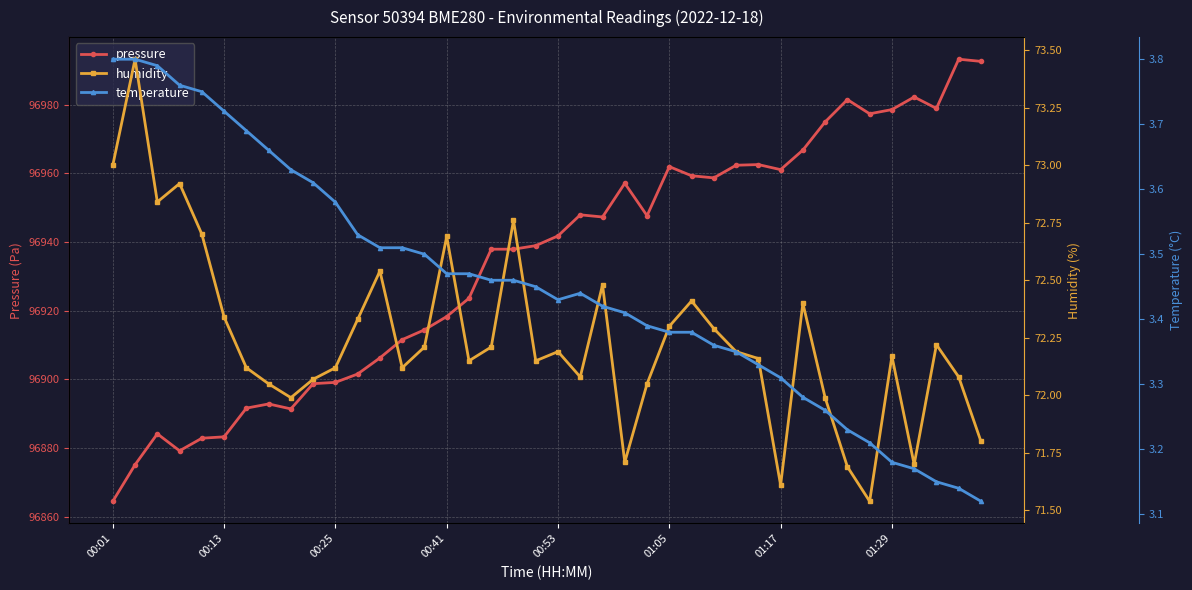

What is the difference between the second highest and second lowest values in the temperature series?

0.7